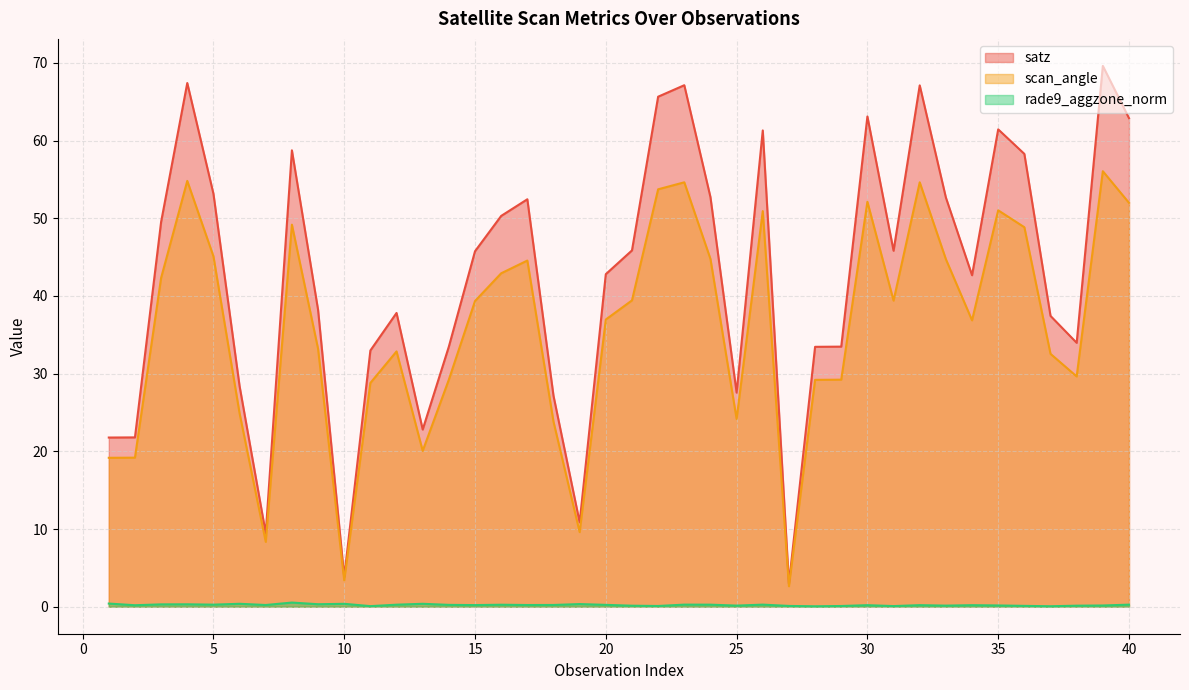

Count the number of categories in the chart.

40